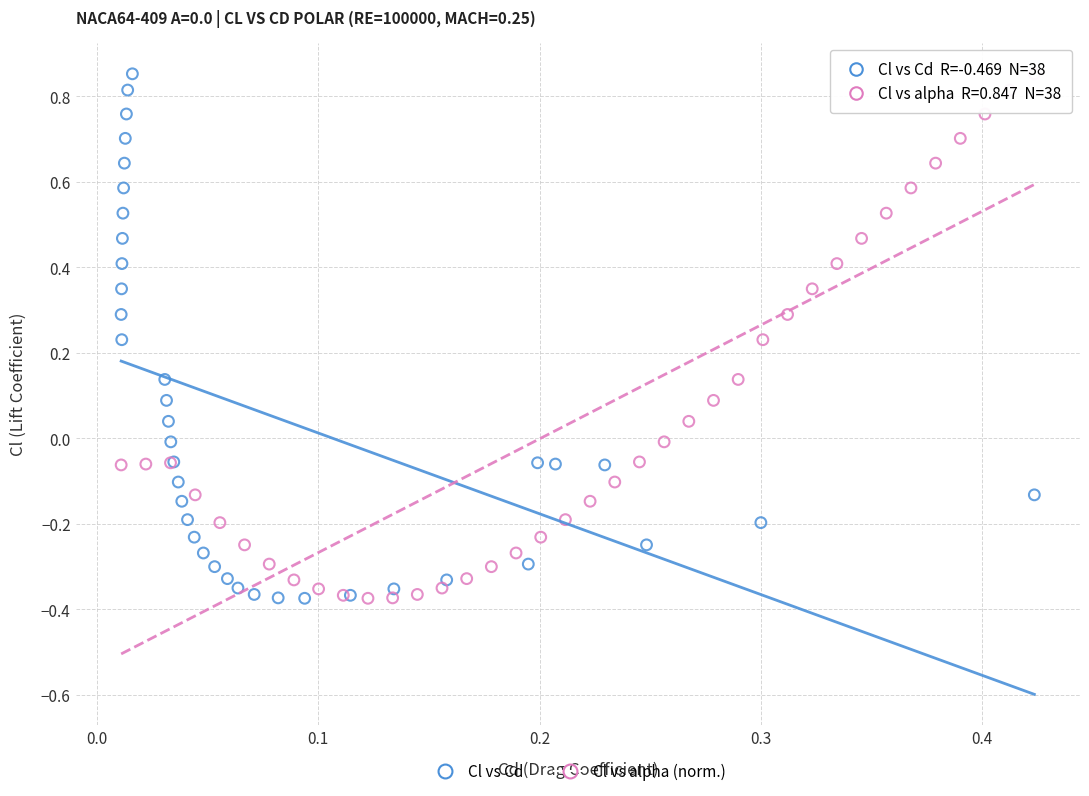

What are all the series names shown in the legend?

Cl vs Cd, Cl vs alpha (norm.)